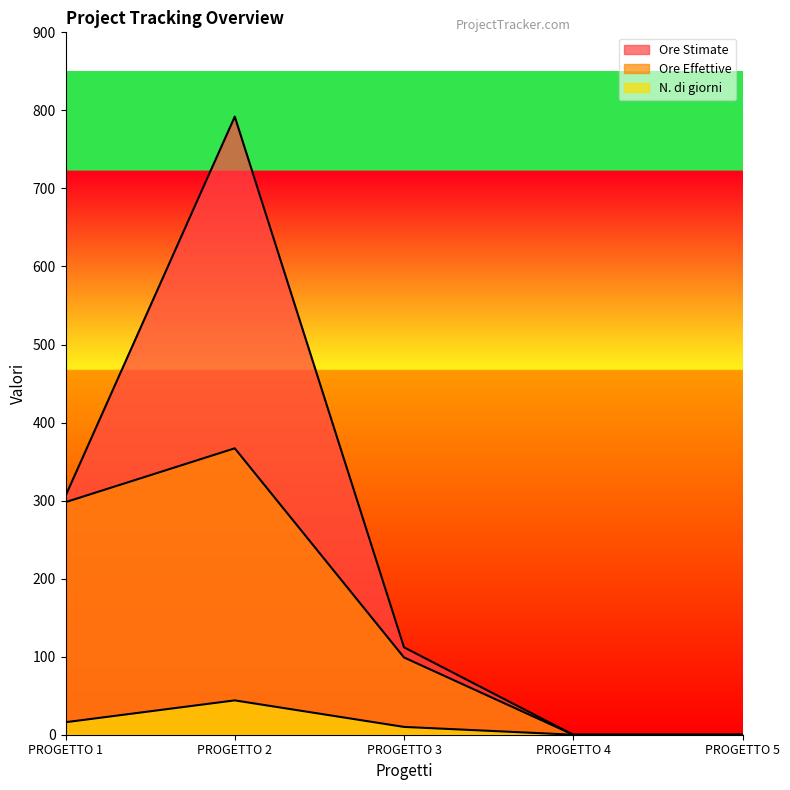

At which label is Ore Stimate closest to 396?

PROGETTO 1